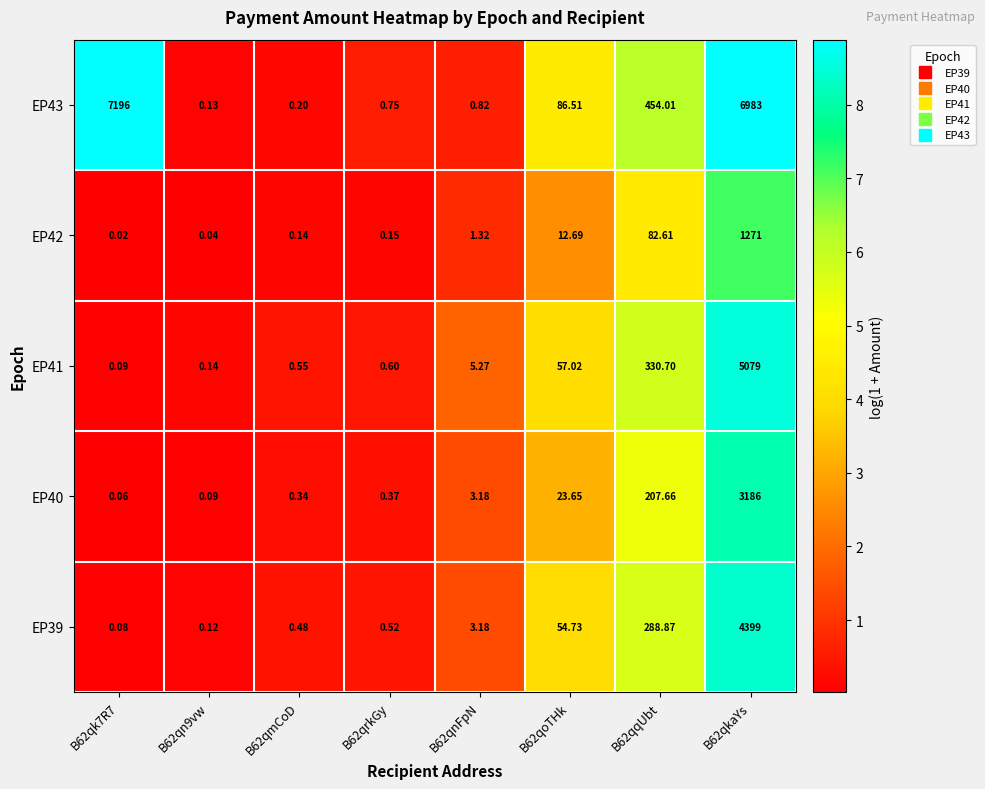

At how many categories does at least one series exceed 2?

5